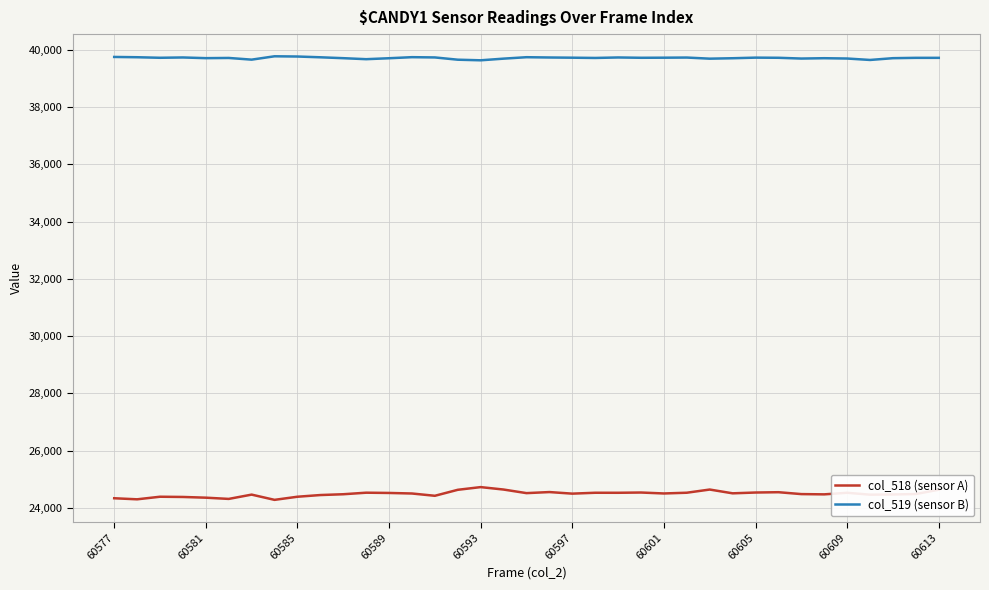

What is the lowest value of the col_518 (sensor A) series?

24285